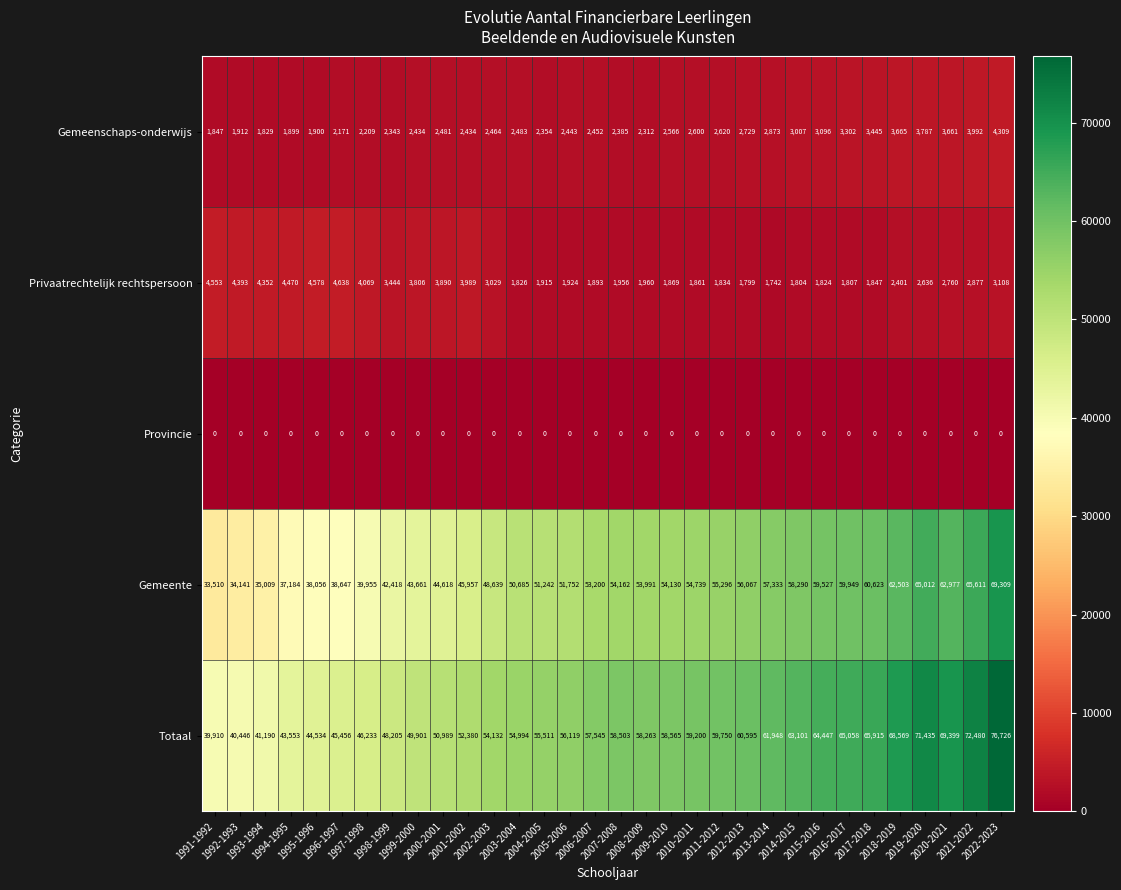

Which series has the largest range (max minus min)?

Totaal